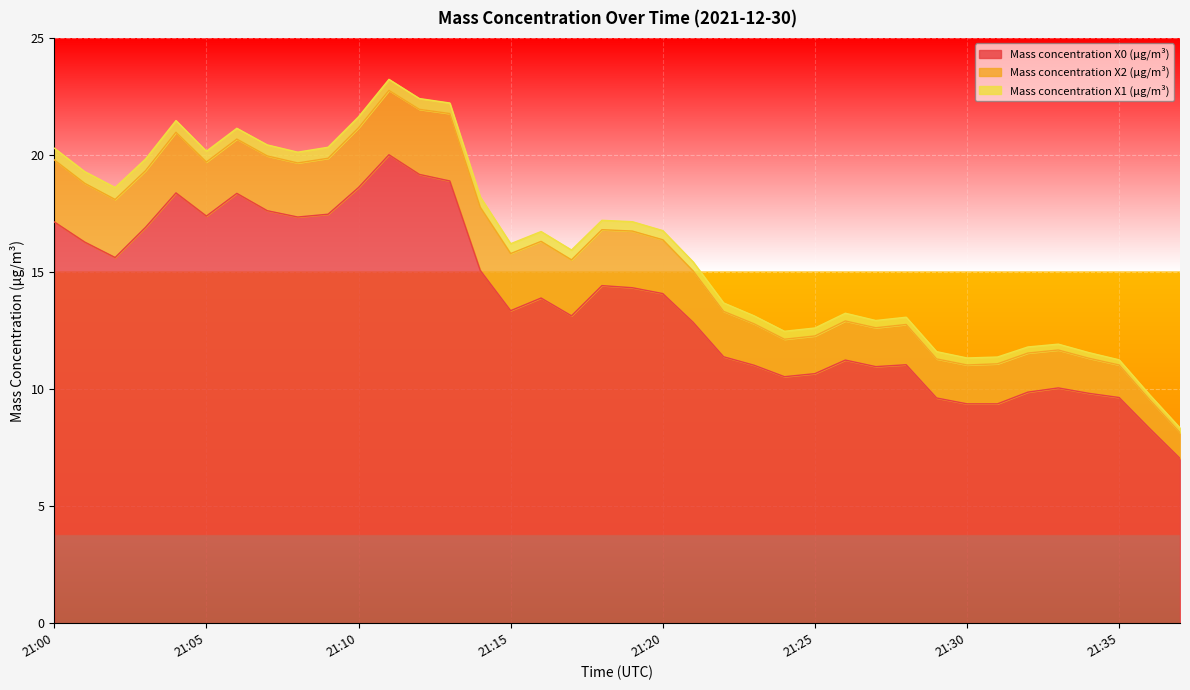

At how many categories does at least one series exceed 11?

26